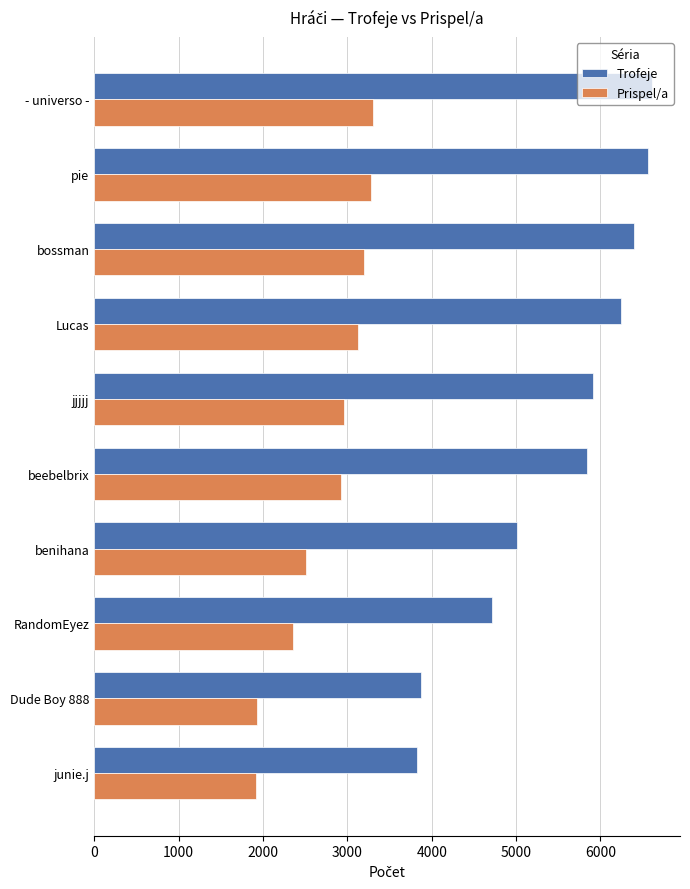

What is the minimum value for Prispel/a?

1915